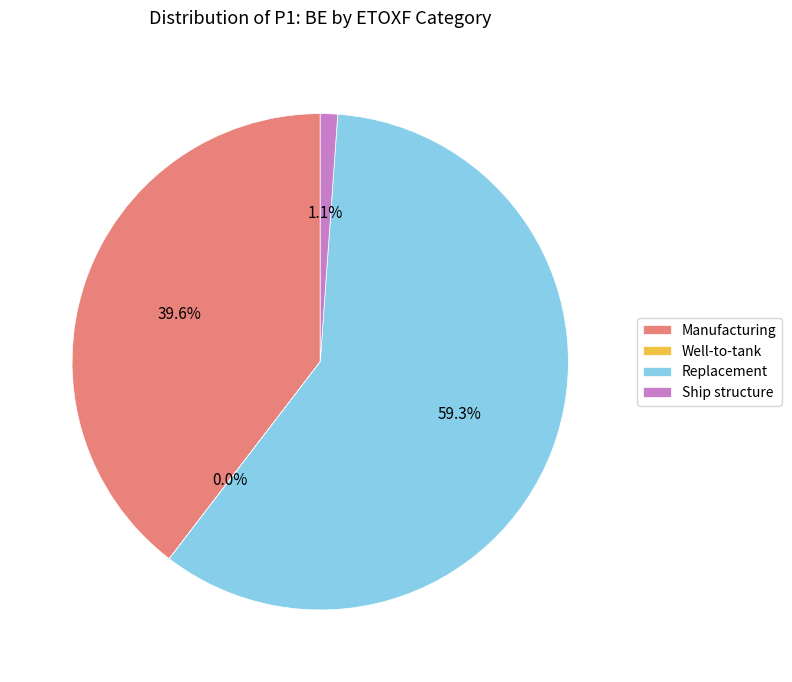

What portion of the pie excludes Replacement?

40.7%